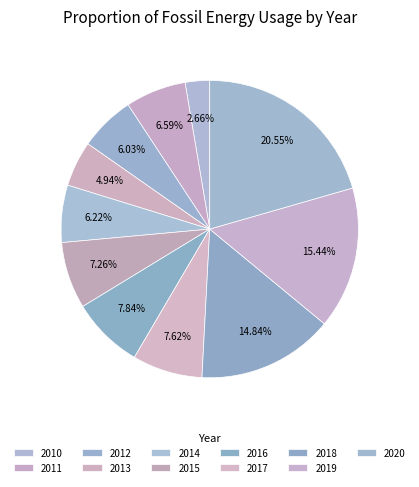

Is it true that 2014 is 12% of the pie?

False